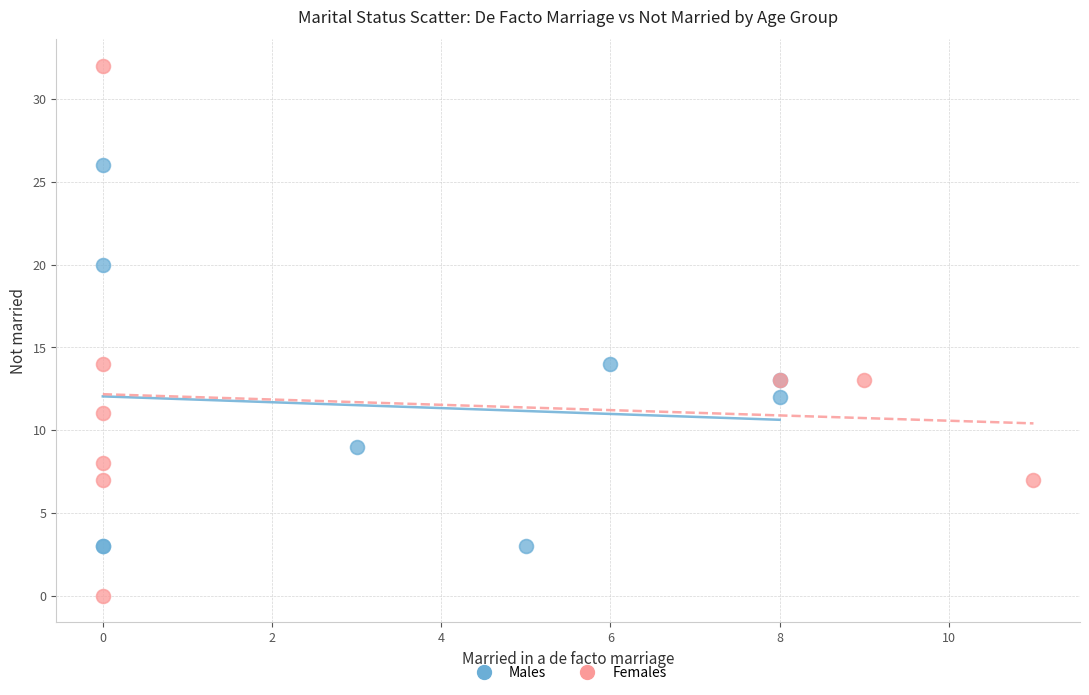

Which series contains the highest Y value?

Females